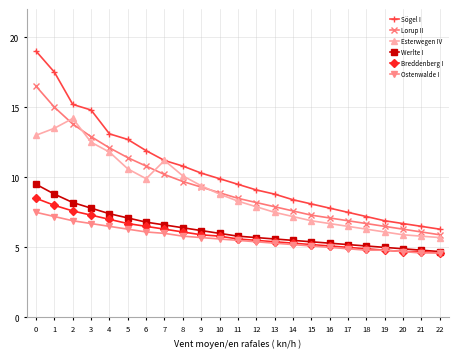

What is the spread (max minus min) of values at 21?

1.9